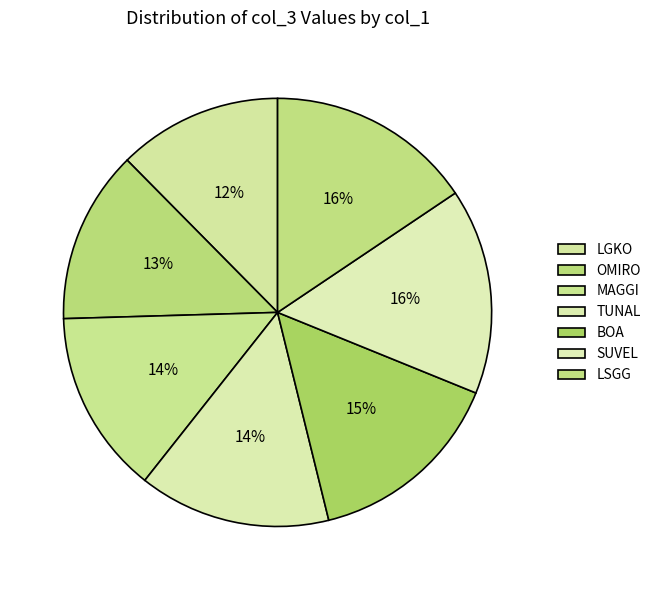

How many segments does this pie chart have?

7